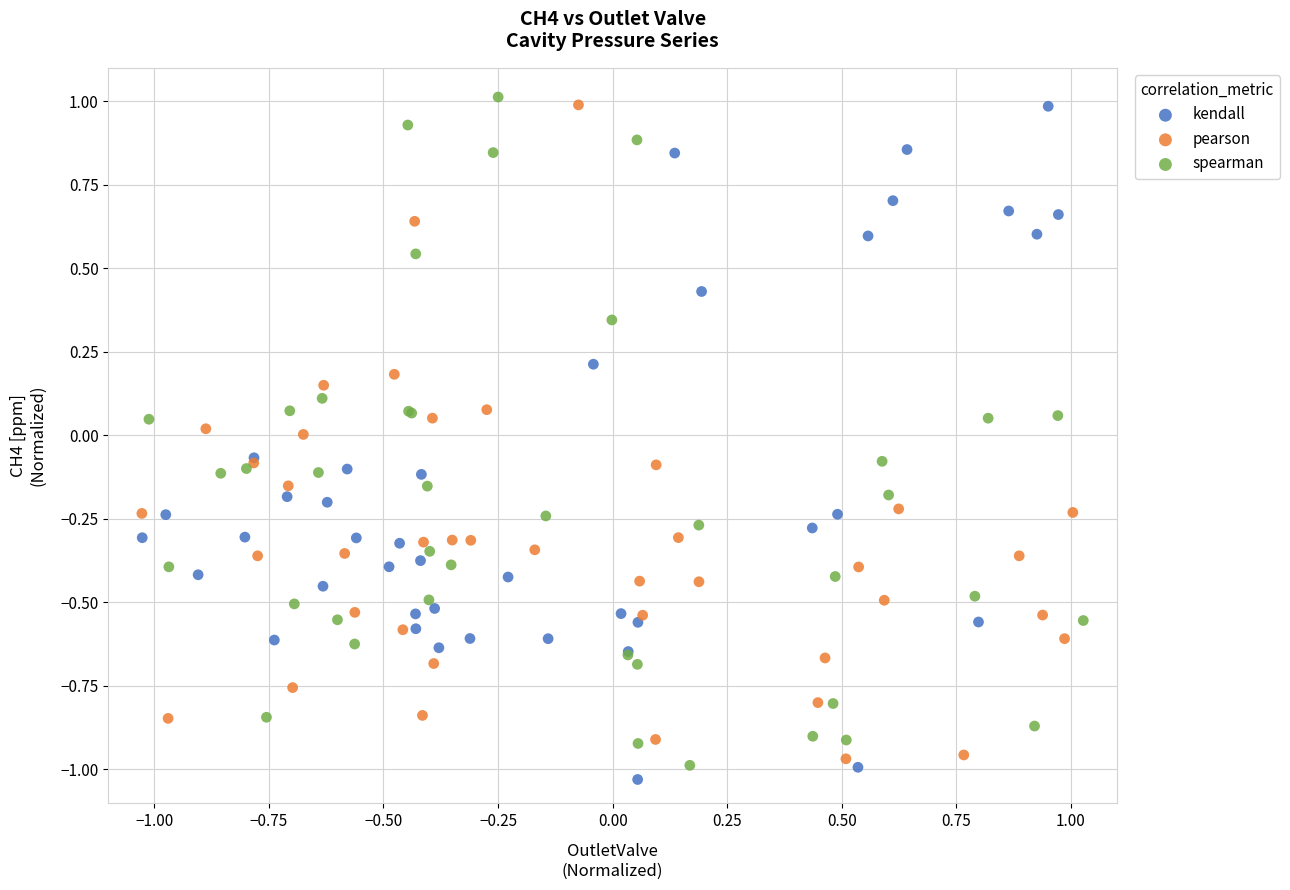

What are all the series names shown in the legend?

kendall, pearson, spearman